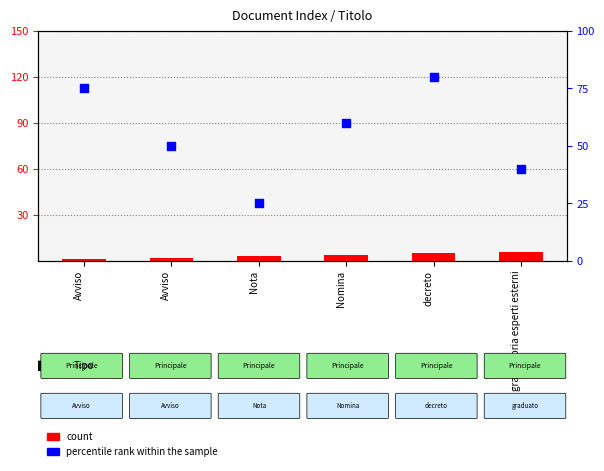

Is the value of count at graduatoria esperti esterni greater than the value of percentile rank within the sample at decreto?

No